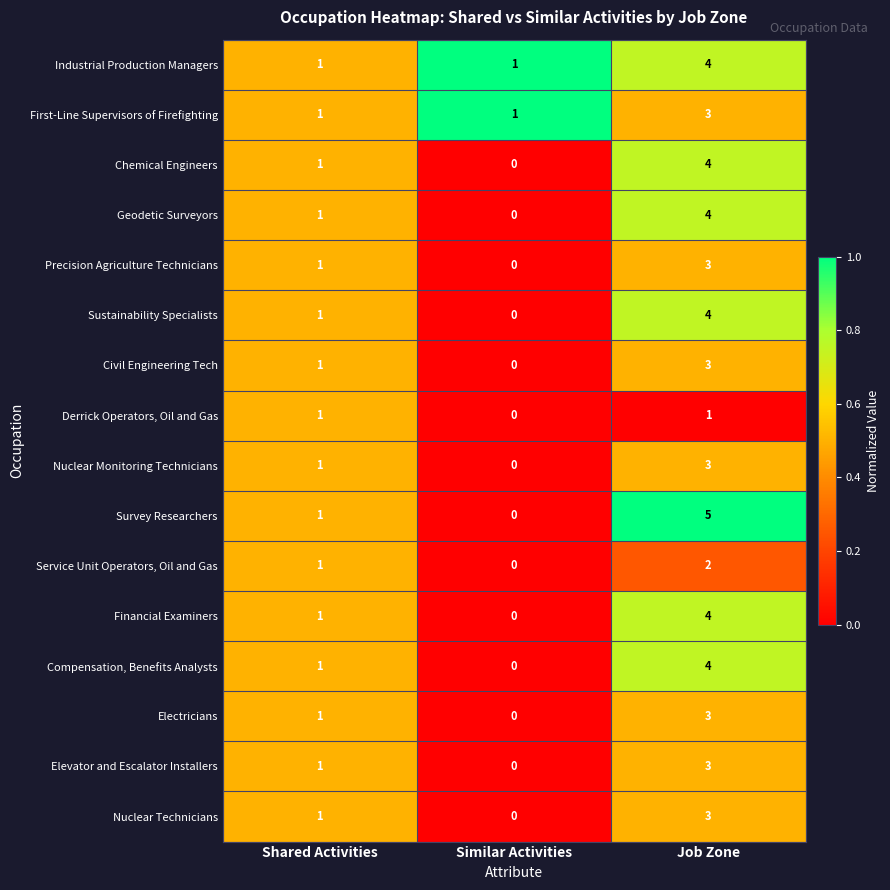

The value of Civil Engineering Tech at Similar Activities is 0. True or false?

True